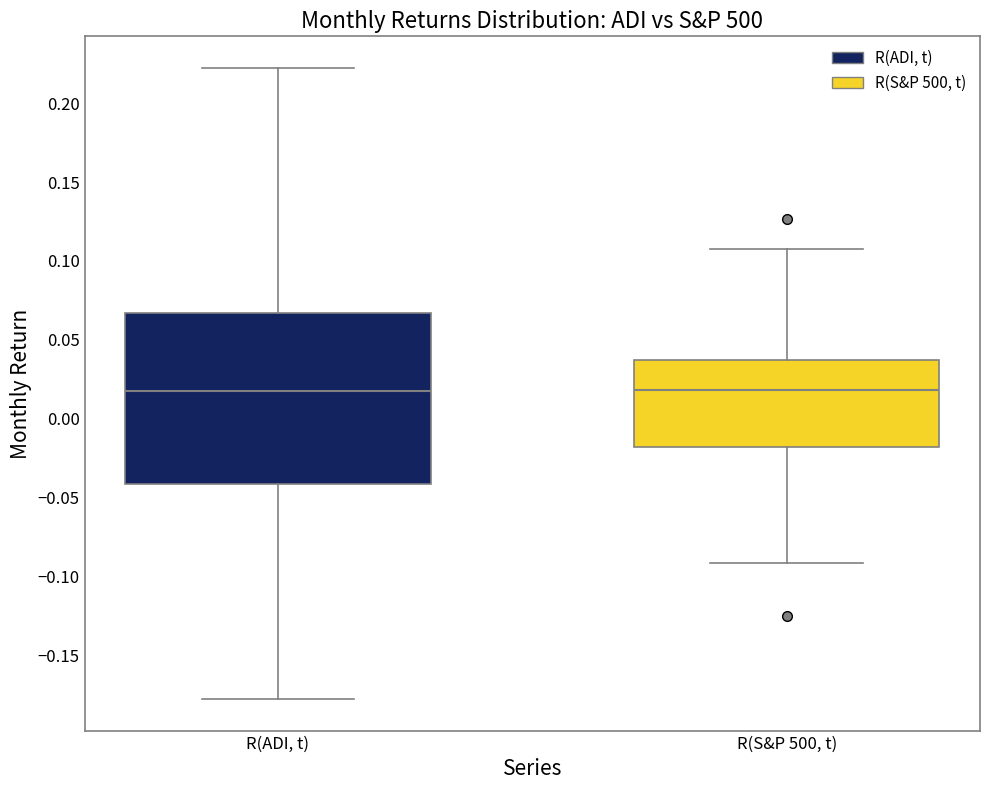

Reading left to right, read every box against the y-axis: the position of its median line, the range the box covers, and the ends of its whiskers. The values are not printed on the chart, so give them approximately, as read against the axis.

R(ADI, t): median 0.015, box -0.040 to 0.065, whiskers -0.180 to 0.225
R(S&P 500, t): median 0.020, box -0.020 to 0.035, whiskers -0.090 to 0.110